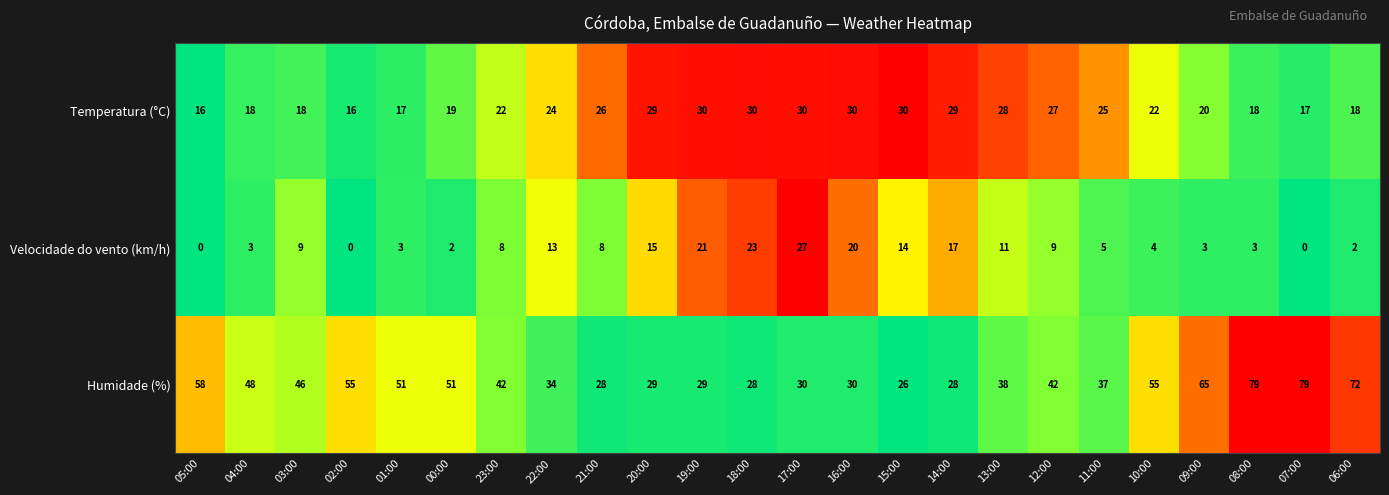

Is the value of Temperatura (°C) at 12:00 greater than the value of Humidade (%) at 16:00?

No